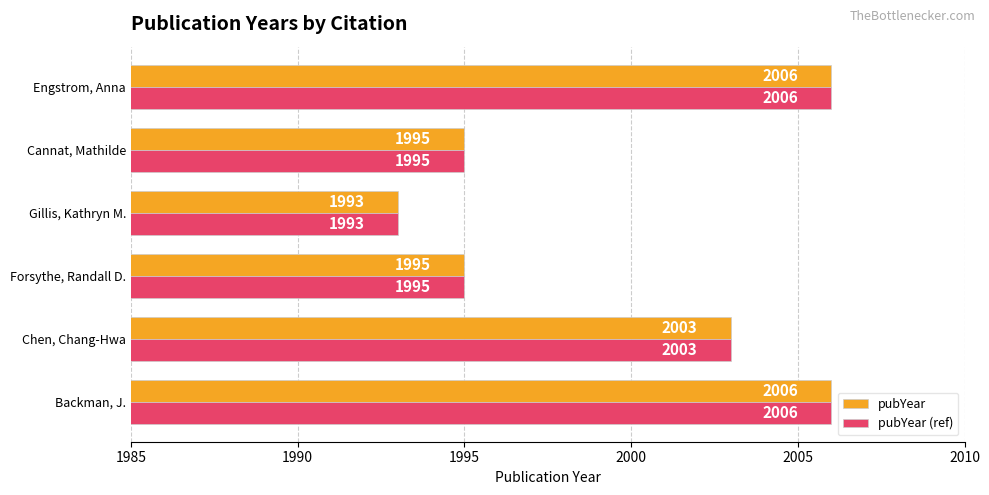

Count the pubYear (ref) values in the range 1995 to 2006.

5